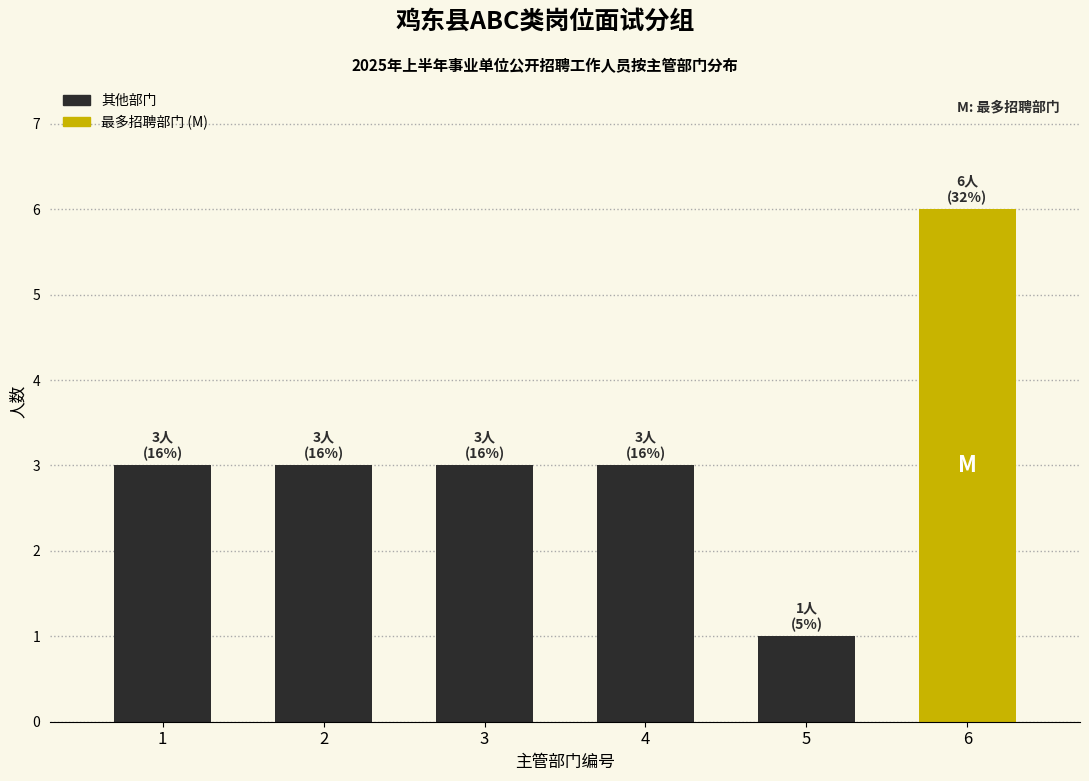

Reading right to left, extract all data points from this chart.

6=6	5=1	4=3	3=3	2=3	1=3